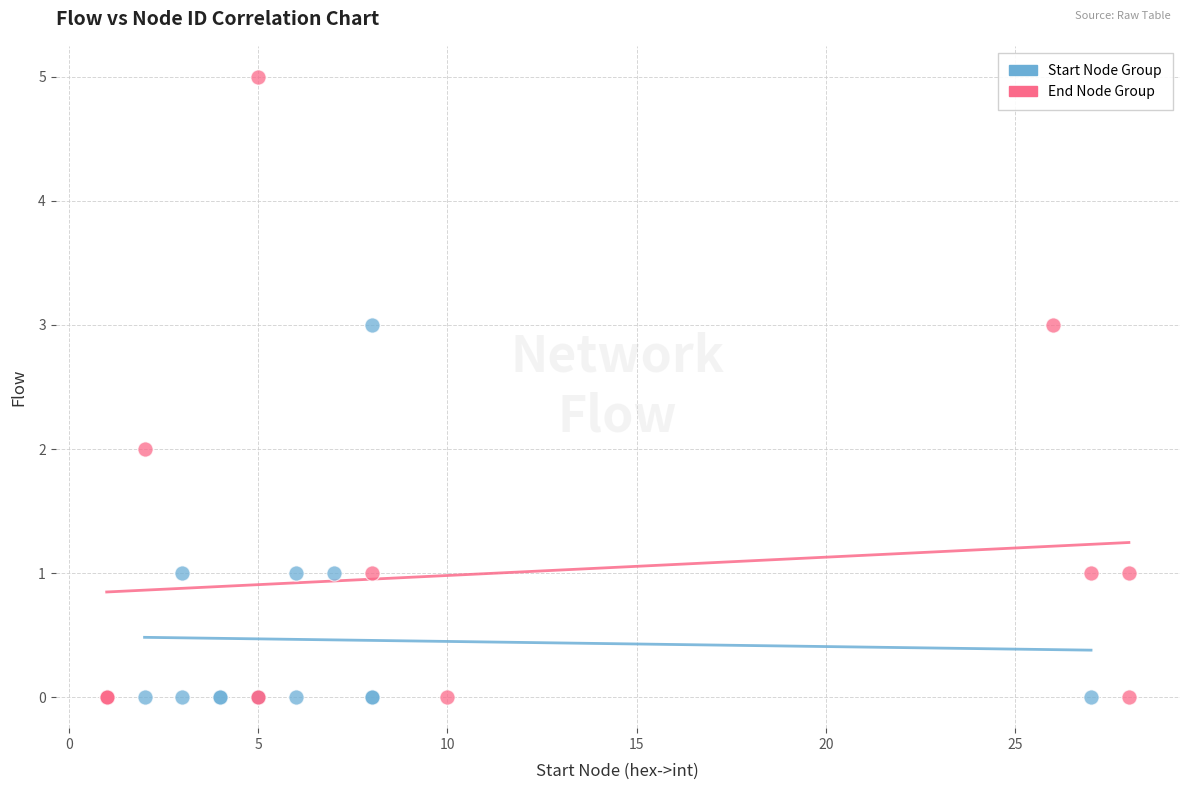

What are all the series names shown in the legend?

Start Node Group, End Node Group